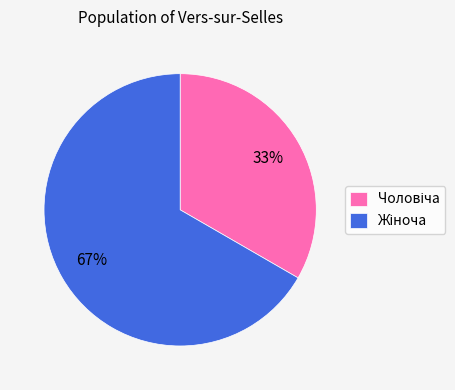

To the nearest percent, what is the average slice percentage?

50%